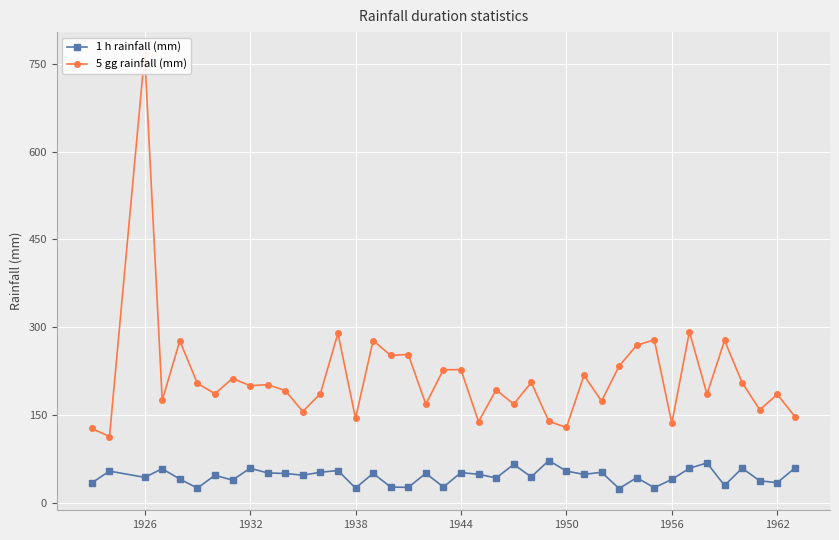

The value of 1 h rainfall (mm) at 1944 is 89.4. True or false?

False